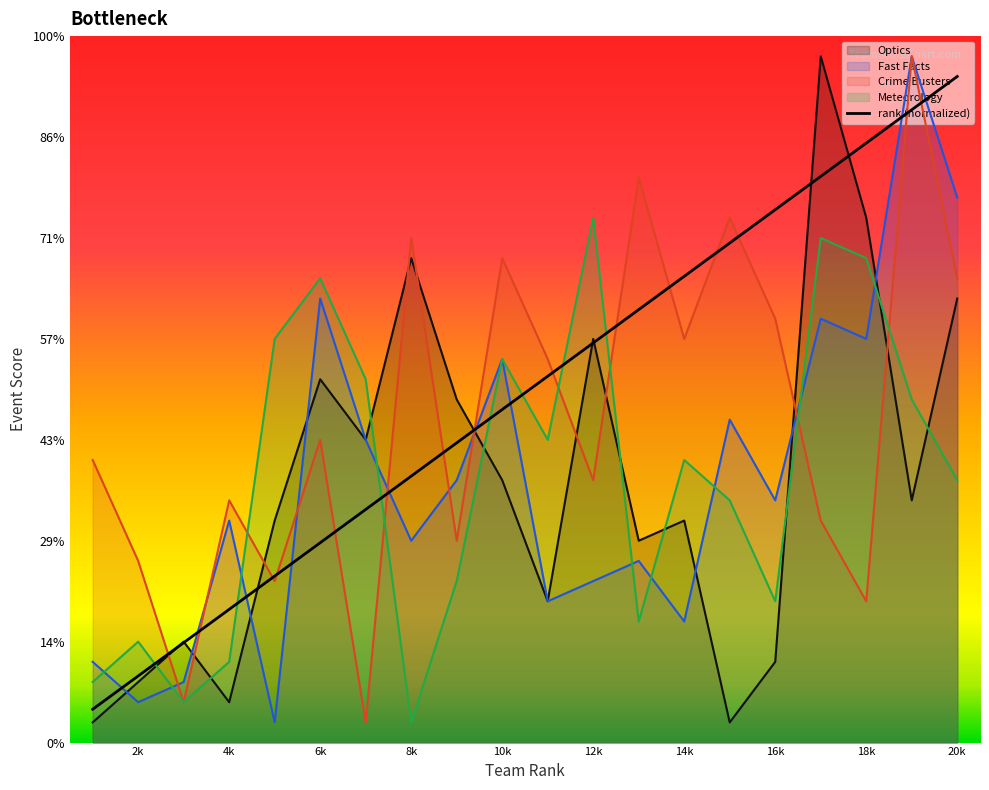

What are all the series names shown in the legend?

Optics, Fast Facts, Crime Busters, Meteorology, rank (normalized)